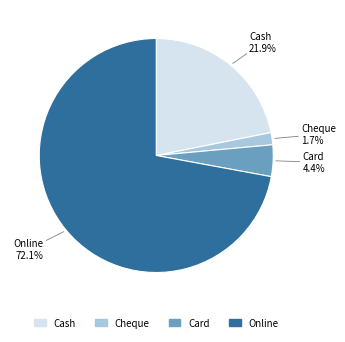

Is there a majority slice in this chart?

Yes